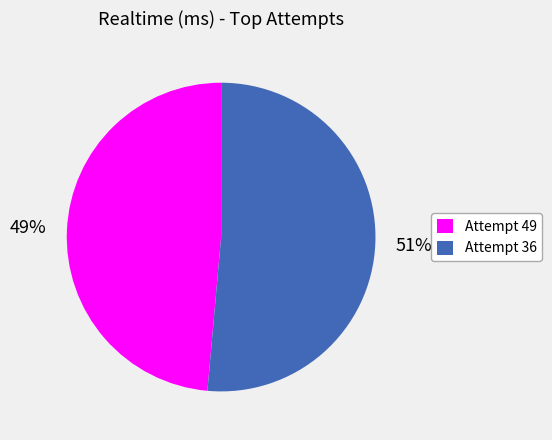

To the nearest percent, what is the average slice percentage?

50%